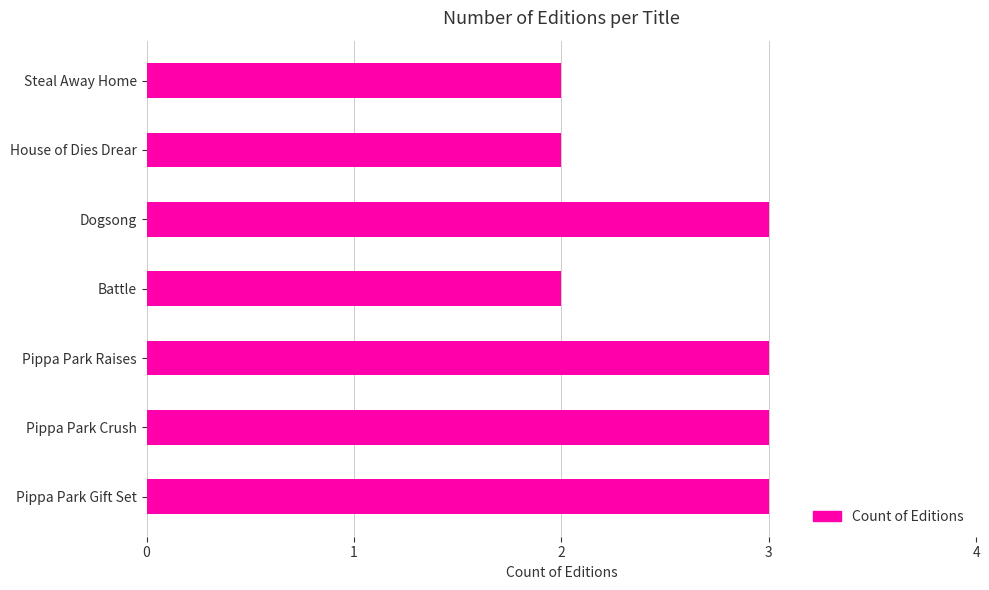

Reading top to bottom, transcribe all the data shown in this chart.

Steal Away Home=2	House of Dies Drear=2	Dogsong=3	Battle=2	Pippa Park Raises=3	Pippa Park Crush=3	Pippa Park Gift Set=3